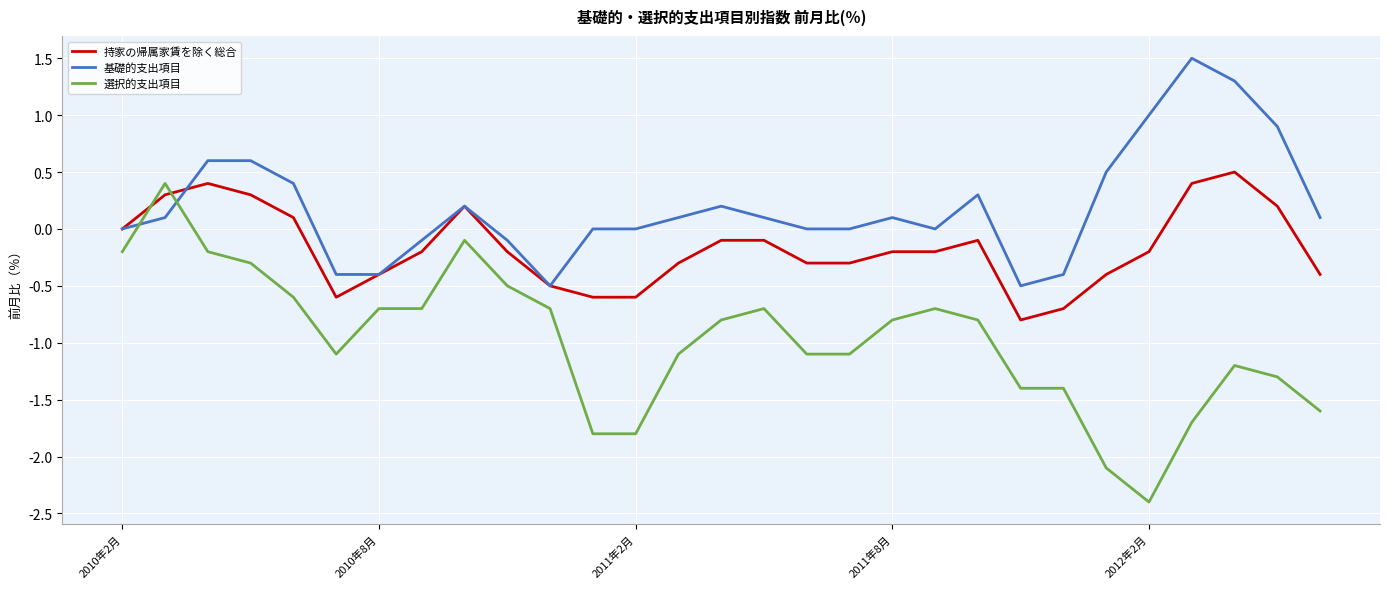

What is the minimum value shown in the chart?

-2.4